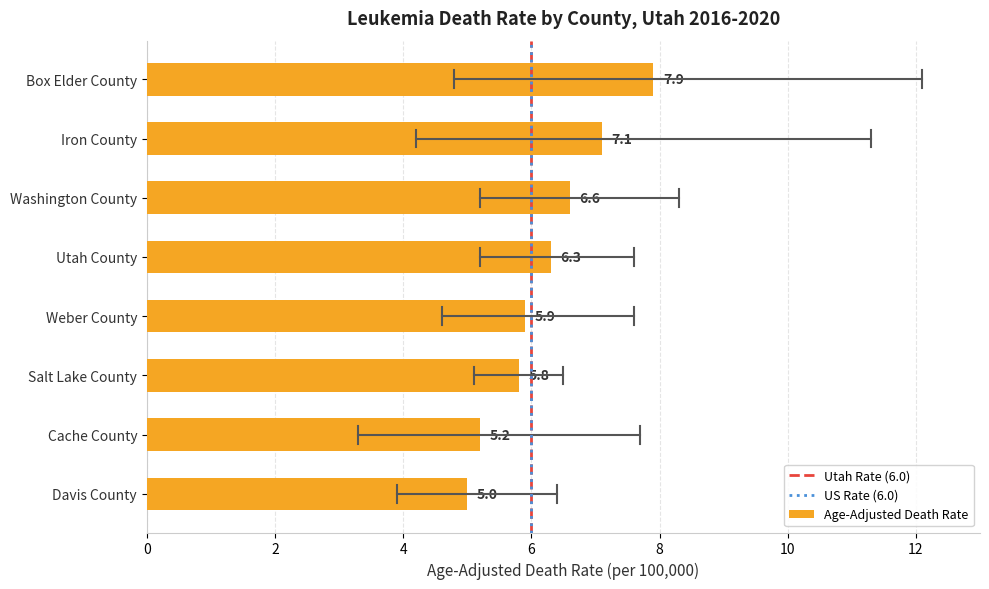

What is the label of the 1st bar from the bottom?

Davis County